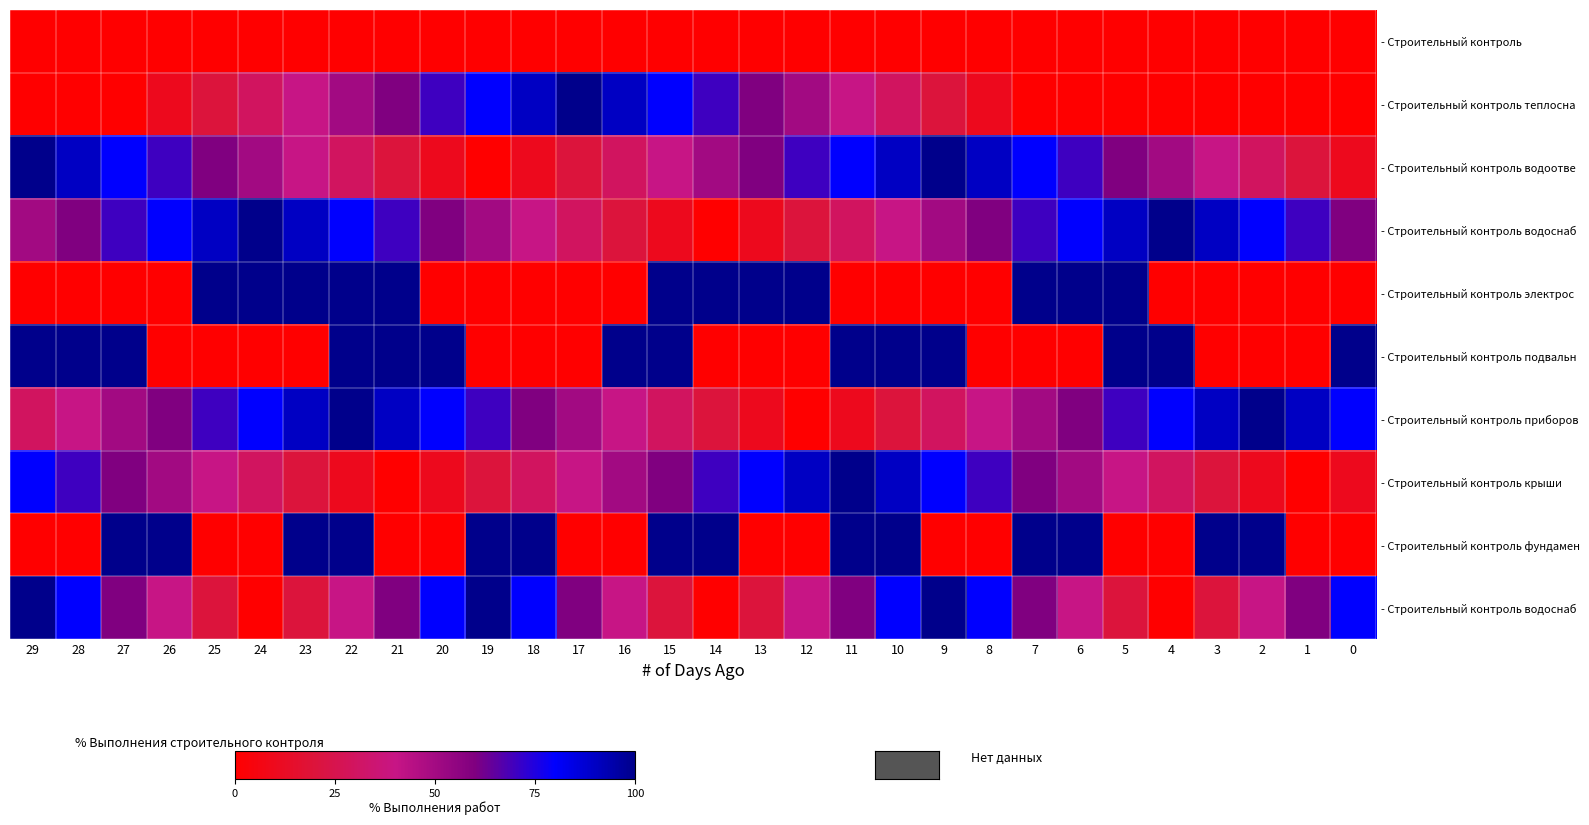

Which has a higher value, 21 or 26?

21